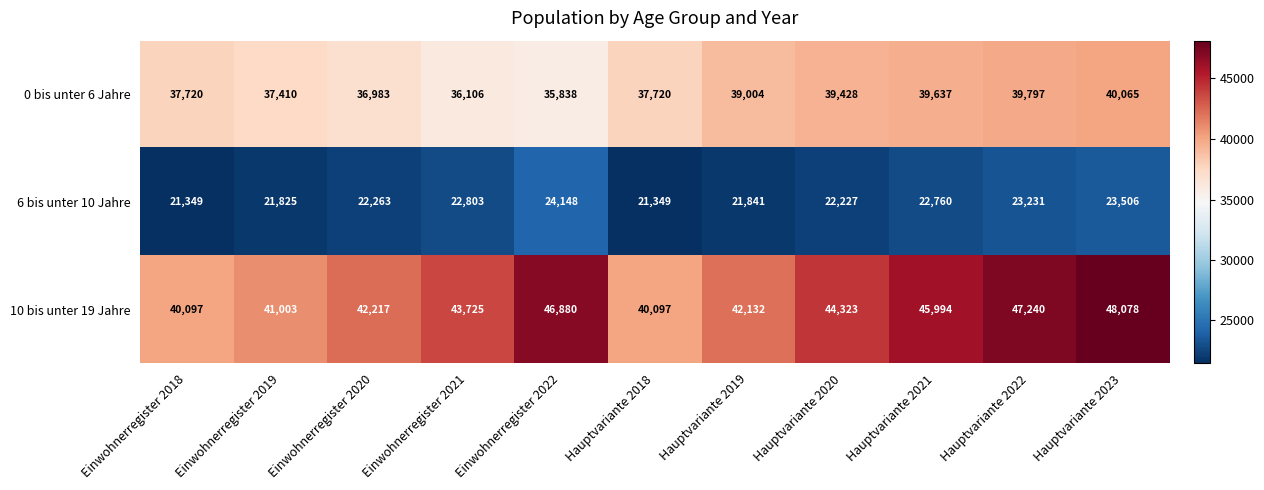

What is the average value of the 0 bis unter 6 Jahre series?

38155